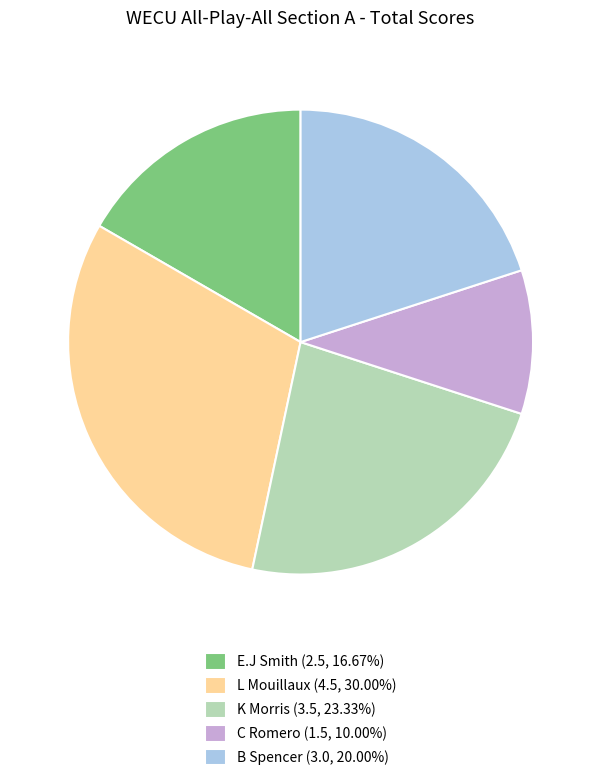

Combined, do C Romero (1.5, 10.00%) and K Morris (3.5, 23.33%) account for over 50%?

No